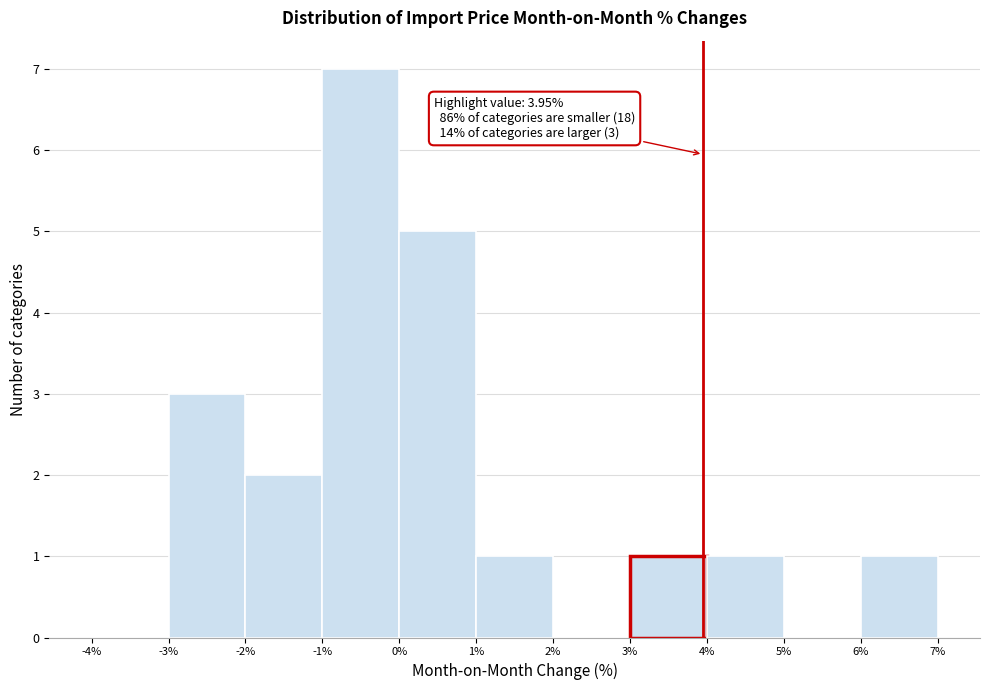

Which range on the x-axis has the tallest bar?

-1% to 0%